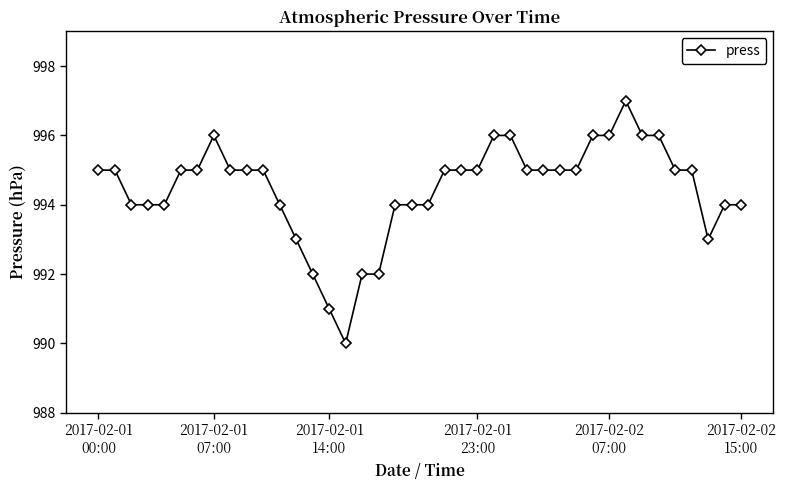

What is the sum of all values?

39778